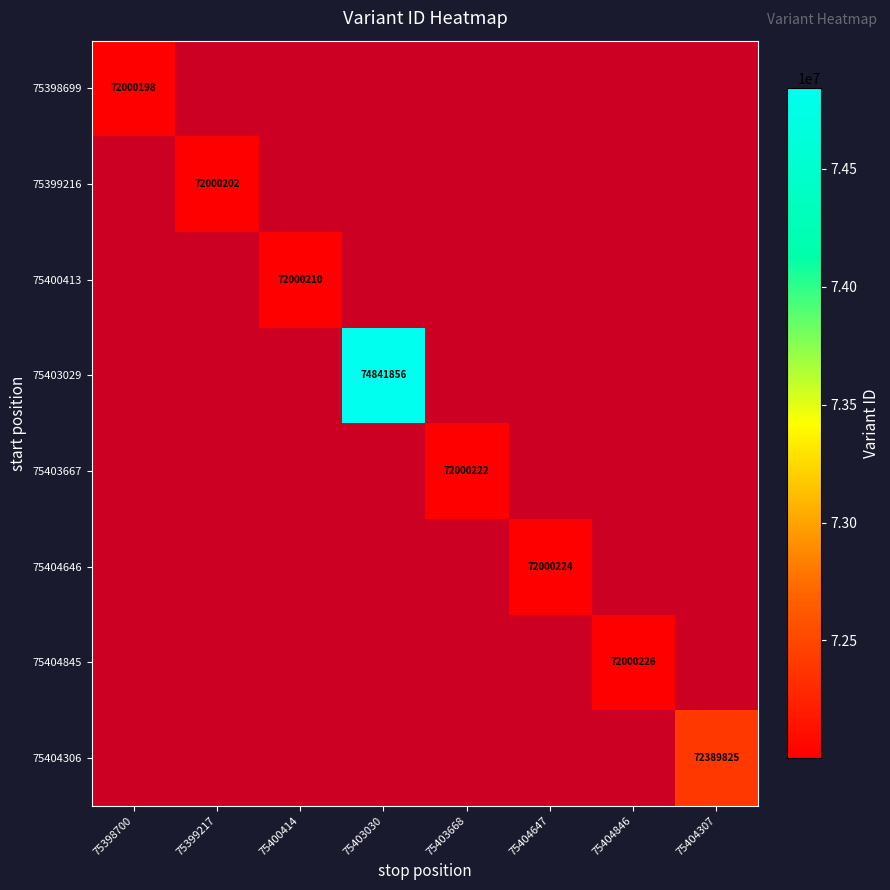

How many series are shown in this chart?

8